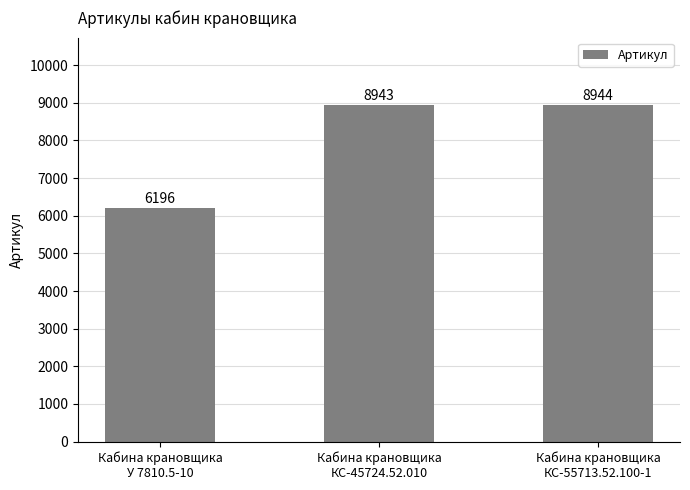

The value at Кабина крановщика
У 7810.5-10 is 3467. True or false?

False